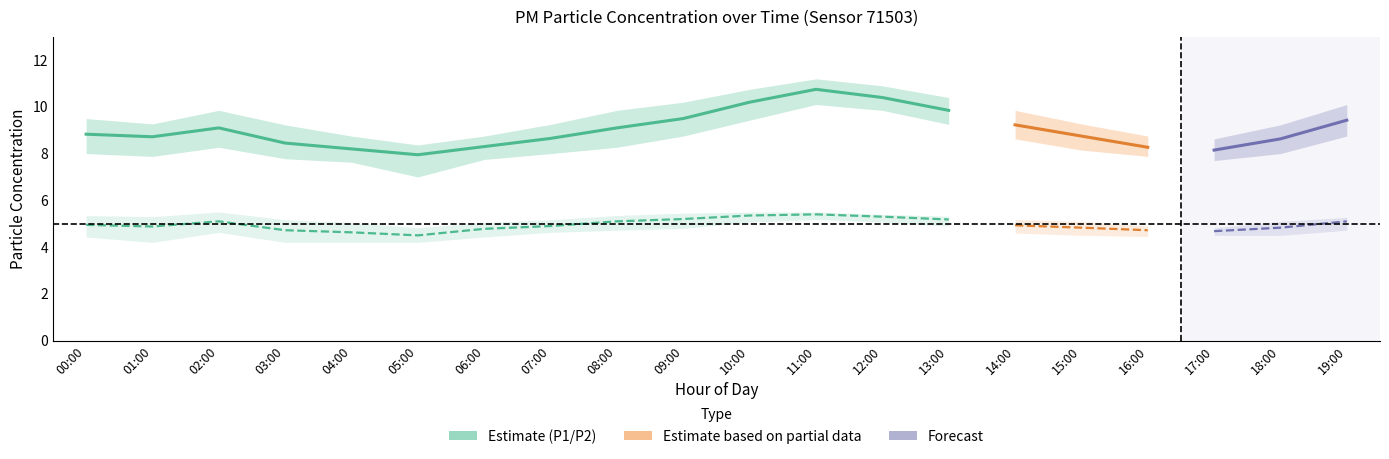

True or false: P2 has a value of 3.1 at 06:00.

False